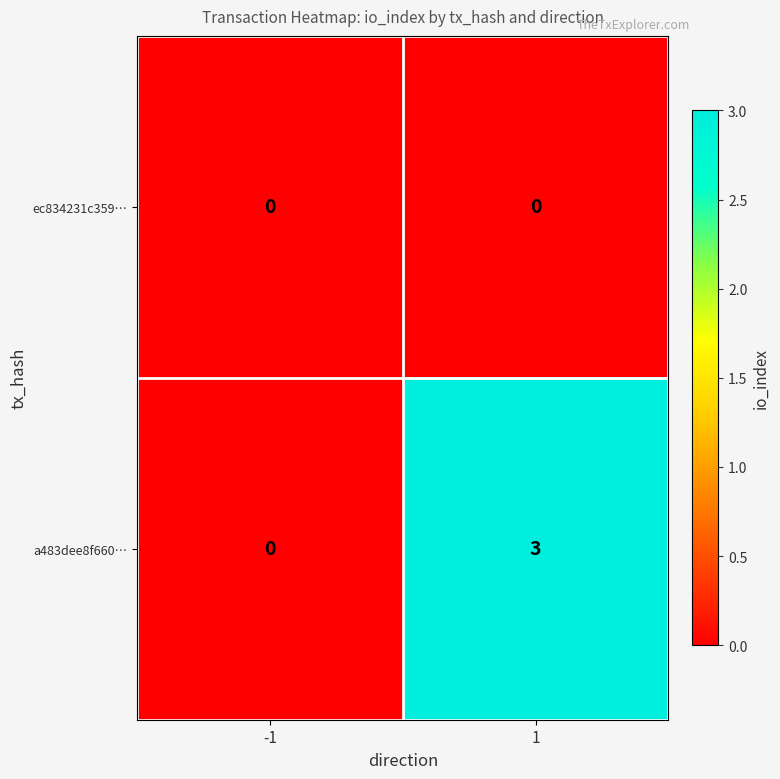

What is the sum of all a483dee8f660… values?

3